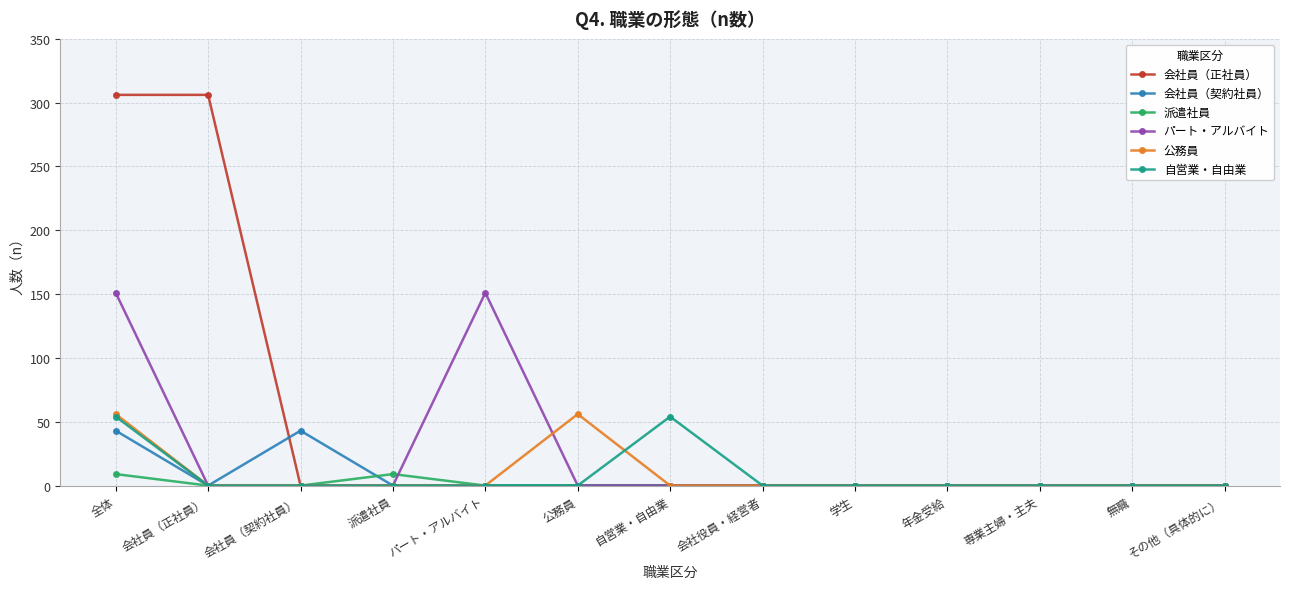

Which series has the widest spread of values?

会社員（正社員）